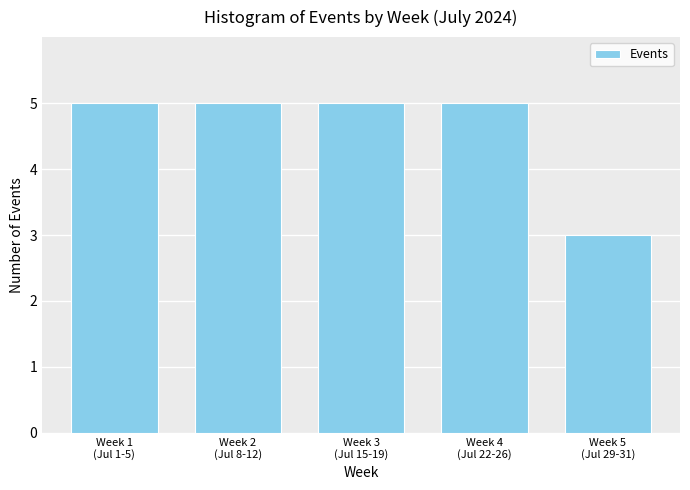

Reading left to right, what are all the values shown in this chart?

5	5	5	5	3